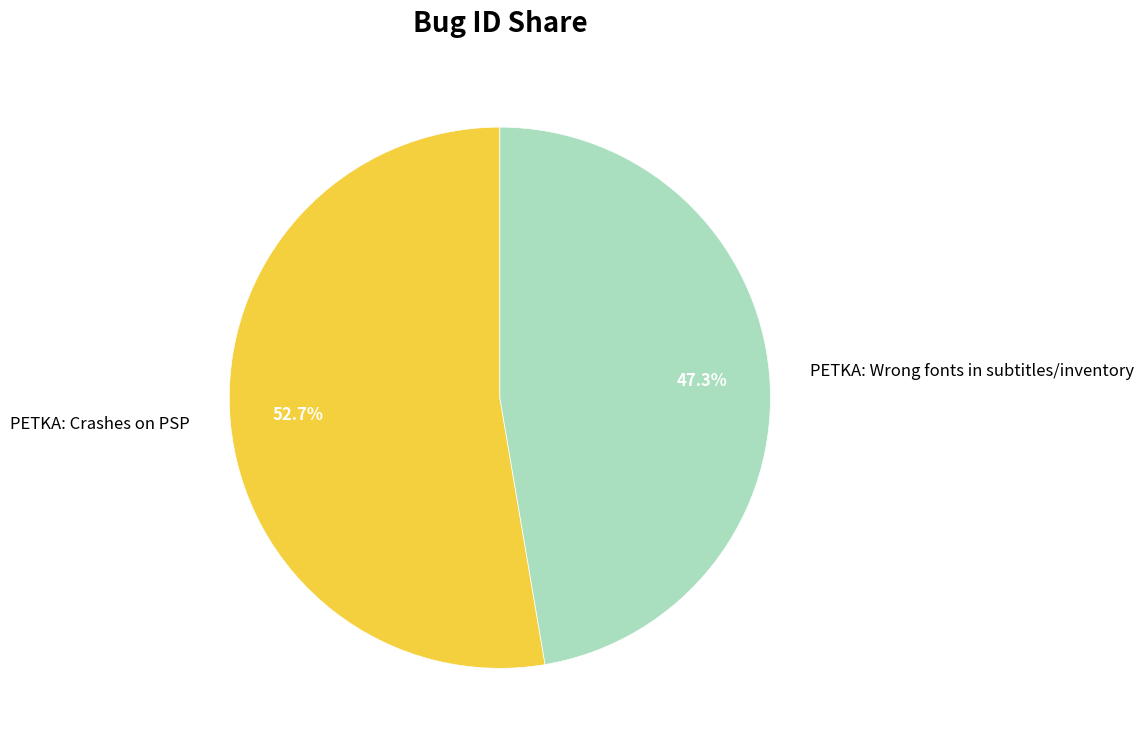

To the nearest percent, what is the combined percentage of PETKA: Crashes on PSP and PETKA: Wrong fonts in subtitles/inventory?

100%